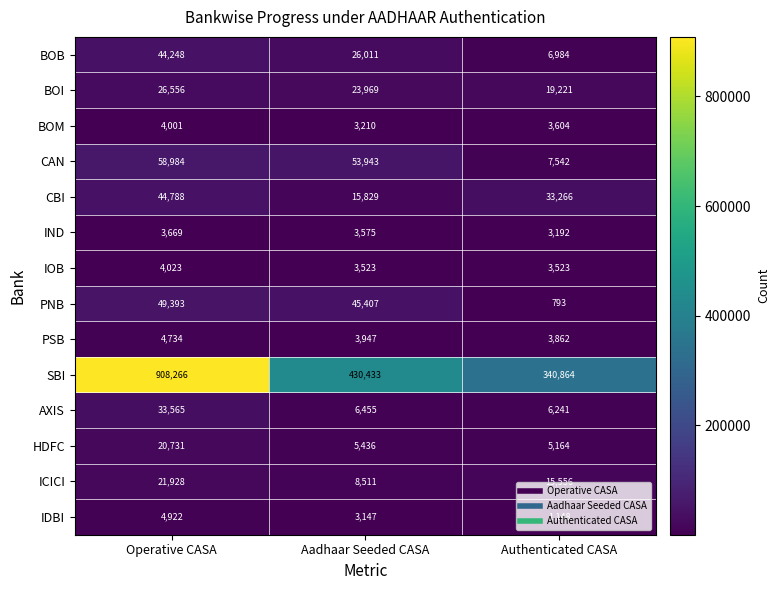

What is the difference between the highest and lowest values at Authenticated CASA?

340071